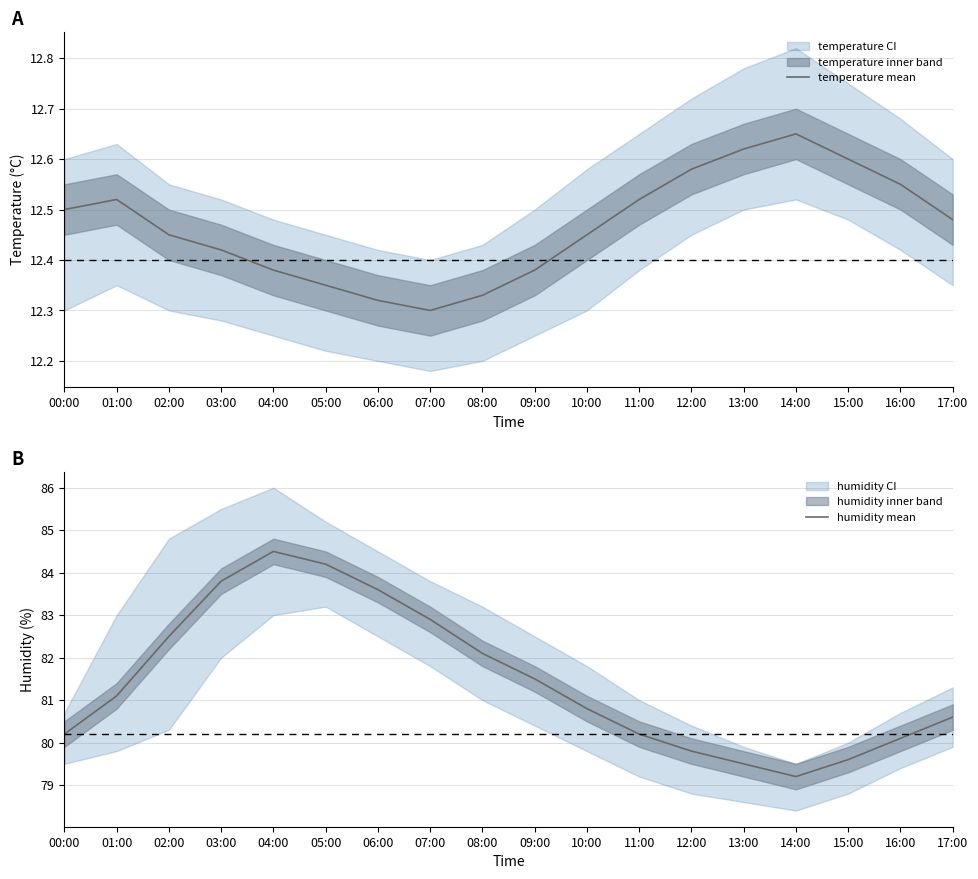

What is the total value across all series at 13:00?

92.1